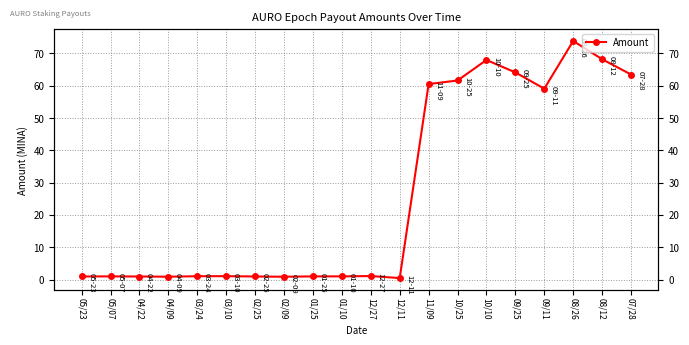

Which has a higher value, 01/10 or 12/27?

12/27